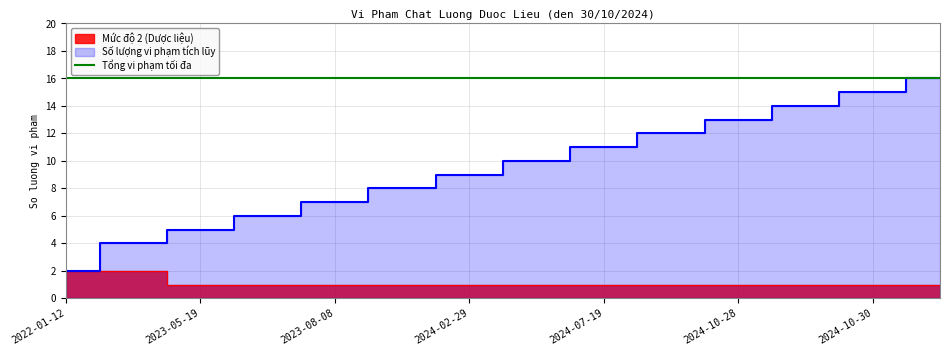

What is the difference between the maximum and minimum values in the Số lượng vi phạm tích lũy series?

14